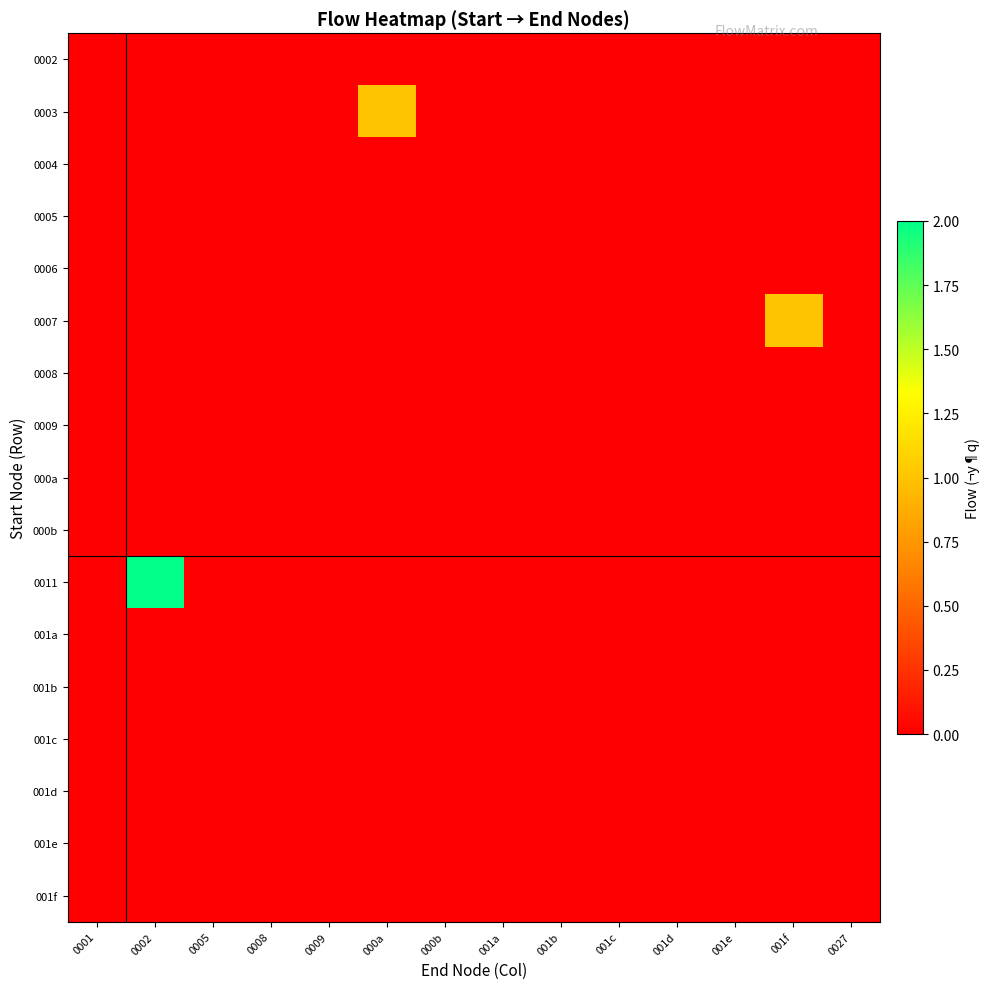

Reading left to right, extract all data points from this chart.

0002: 0001=0	0002=0	0005=0	0008=0	0009=0	000a=0	000b=0	001a=0	001b=0	001c=0	001d=0	001e=0	001f=0	0027=0
0003: 0001=0	0002=0	0005=0	0008=0	0009=0	000a=1	000b=0	001a=0	001b=0	001c=0	001d=0	001e=0	001f=0	0027=0
0004: 0001=0	0002=0	0005=0	0008=0	0009=0	000a=0	000b=0	001a=0	001b=0	001c=0	001d=0	001e=0	001f=0	0027=0
0005: 0001=0	0002=0	0005=0	0008=0	0009=0	000a=0	000b=0	001a=0	001b=0	001c=0	001d=0	001e=0	001f=0	0027=0
0006: 0001=0	0002=0	0005=0	0008=0	0009=0	000a=0	000b=0	001a=0	001b=0	001c=0	001d=0	001e=0	001f=0	0027=0
0007: 0001=0	0002=0	0005=0	0008=0	0009=0	000a=0	000b=0	001a=0	001b=0	001c=0	001d=0	001e=0	001f=1	0027=0
0008: 0001=0	0002=0	0005=0	0008=0	0009=0	000a=0	000b=0	001a=0	001b=0	001c=0	001d=0	001e=0	001f=0	0027=0
0009: 0001=0	0002=0	0005=0	0008=0	0009=0	000a=0	000b=0	001a=0	001b=0	001c=0	001d=0	001e=0	001f=0	0027=0
000a: 0001=0	0002=0	0005=0	0008=0	0009=0	000a=0	000b=0	001a=0	001b=0	001c=0	001d=0	001e=0	001f=0	0027=0
000b: 0001=0	0002=0	0005=0	0008=0	0009=0	000a=0	000b=0	001a=0	001b=0	001c=0	001d=0	001e=0	001f=0	0027=0
0011: 0001=0	0002=2	0005=0	0008=0	0009=0	000a=0	000b=0	001a=0	001b=0	001c=0	001d=0	001e=0	001f=0	0027=0
001a: 0001=0	0002=0	0005=0	0008=0	0009=0	000a=0	000b=0	001a=0	001b=0	001c=0	001d=0	001e=0	001f=0	0027=0
001b: 0001=0	0002=0	0005=0	0008=0	0009=0	000a=0	000b=0	001a=0	001b=0	001c=0	001d=0	001e=0	001f=0	0027=0
001c: 0001=0	0002=0	0005=0	0008=0	0009=0	000a=0	000b=0	001a=0	001b=0	001c=0	001d=0	001e=0	001f=0	0027=0
001d: 0001=0	0002=0	0005=0	0008=0	0009=0	000a=0	000b=0	001a=0	001b=0	001c=0	001d=0	001e=0	001f=0	0027=0
001e: 0001=0	0002=0	0005=0	0008=0	0009=0	000a=0	000b=0	001a=0	001b=0	001c=0	001d=0	001e=0	001f=0	0027=0
001f: 0001=0	0002=0	0005=0	0008=0	0009=0	000a=0	000b=0	001a=0	001b=0	001c=0	001d=0	001e=0	001f=0	0027=0